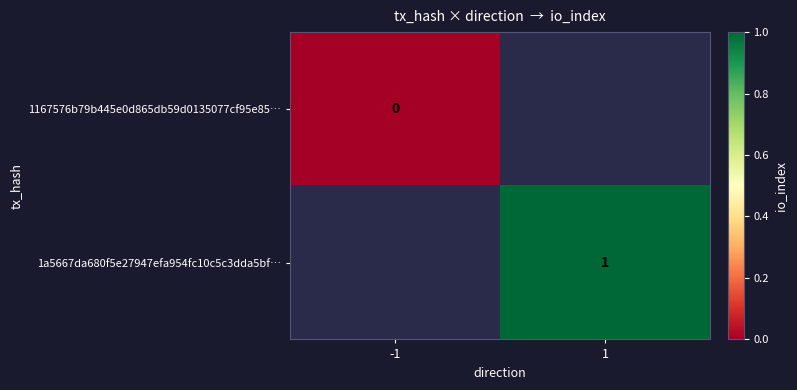

Is the value of 1a5667da680f5e27947efa954fc10c5c3dda5bf… at 1 greater than the value of 1167576b79b445e0d865db59d0135077cf95e85… at -1?

Yes